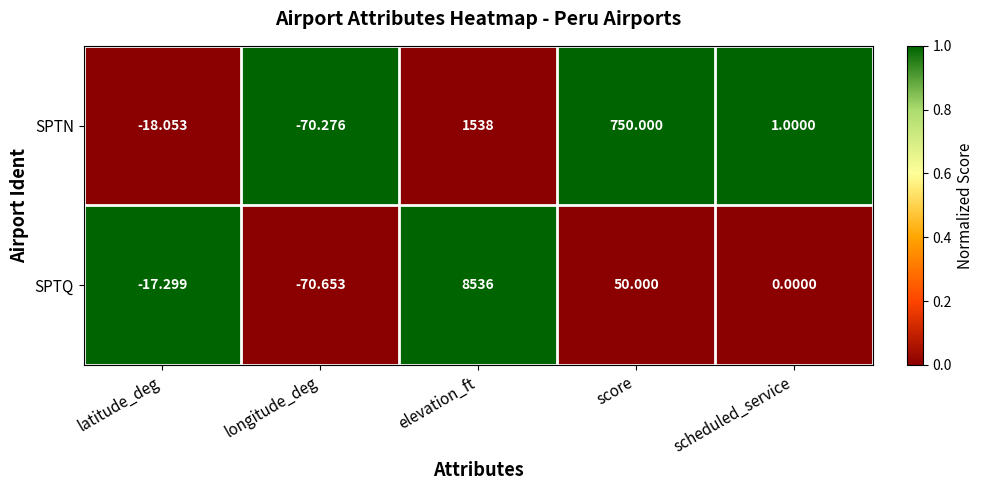

At scheduled_service, list the series in order from smallest to largest.

SPTQ, SPTN